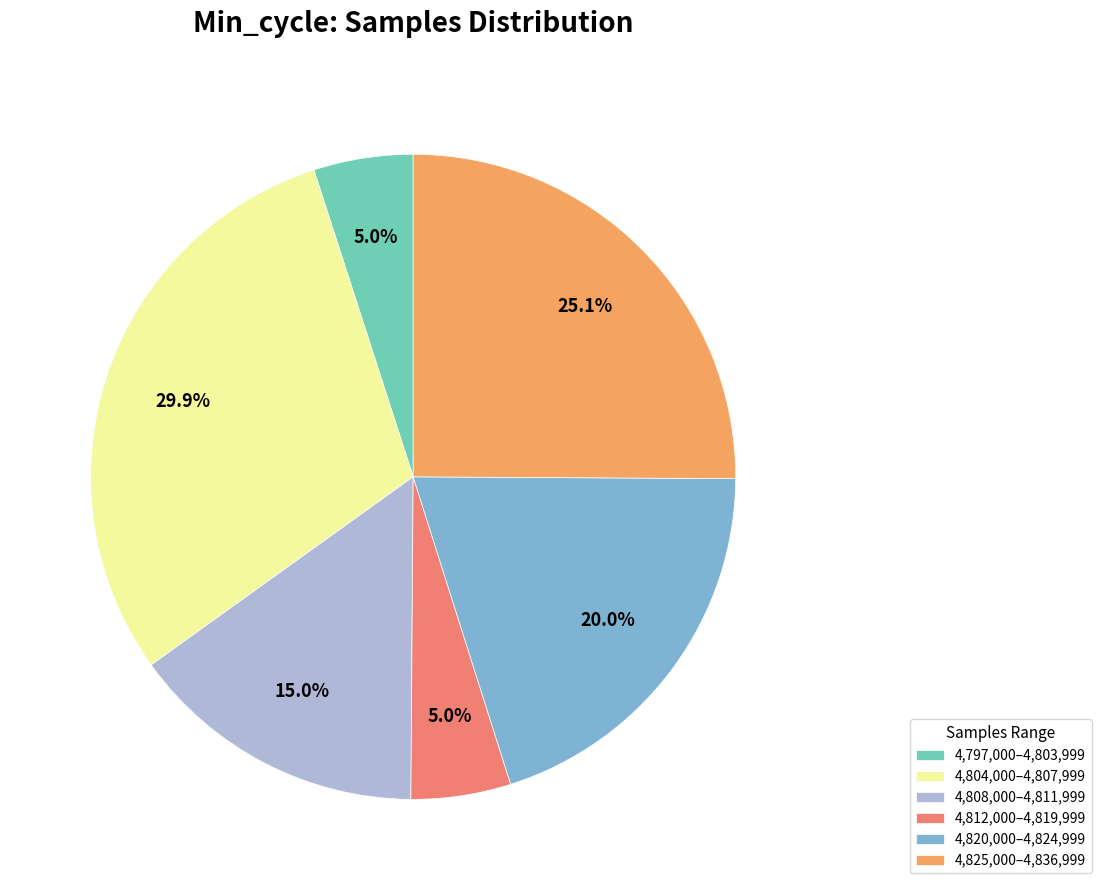

Which category has the biggest portion of the pie?

4,804,000–4,807,999